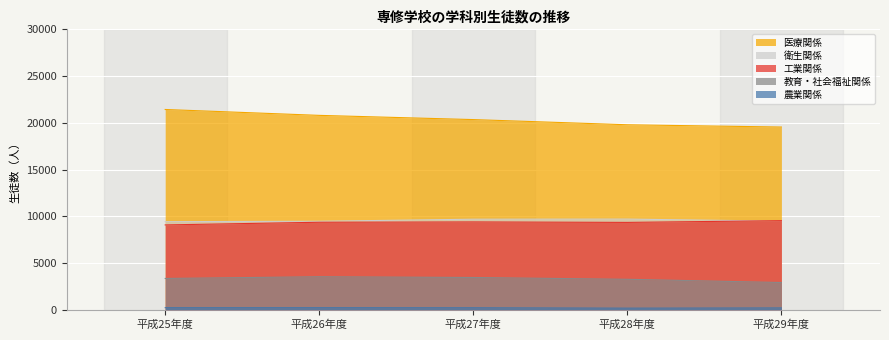

How many lines are shown in the chart?

5